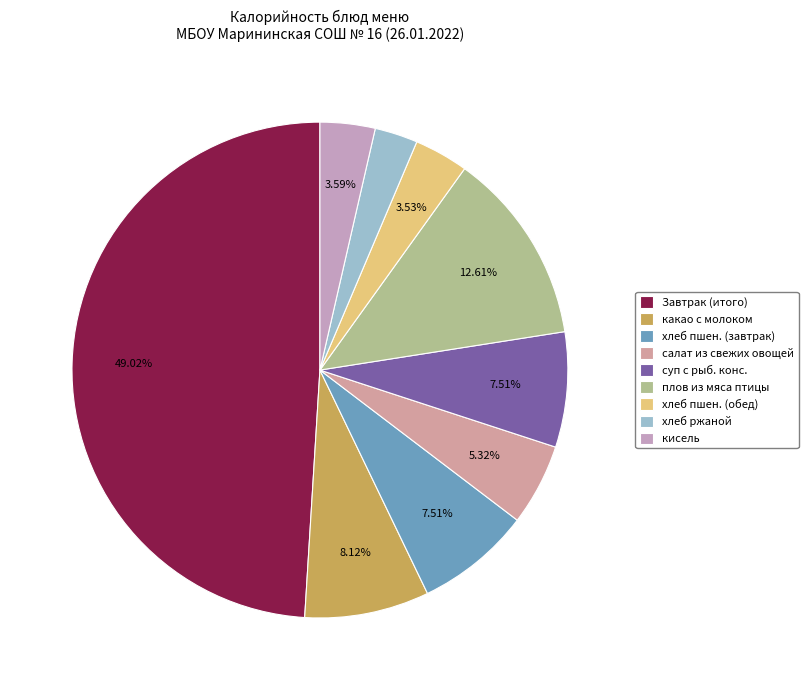

How many segments does this pie chart have?

9